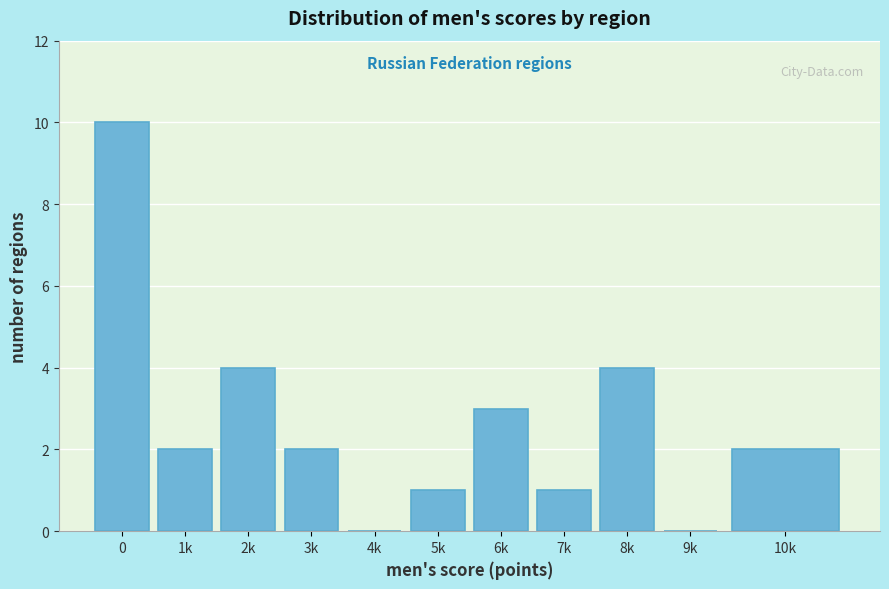

Reading right to left, what are all the values shown in this chart?

10k=2	9k=0	8k=4	7k=1	6k=3	5k=1	4k=0	3k=2	2k=4	1k=2	0=10